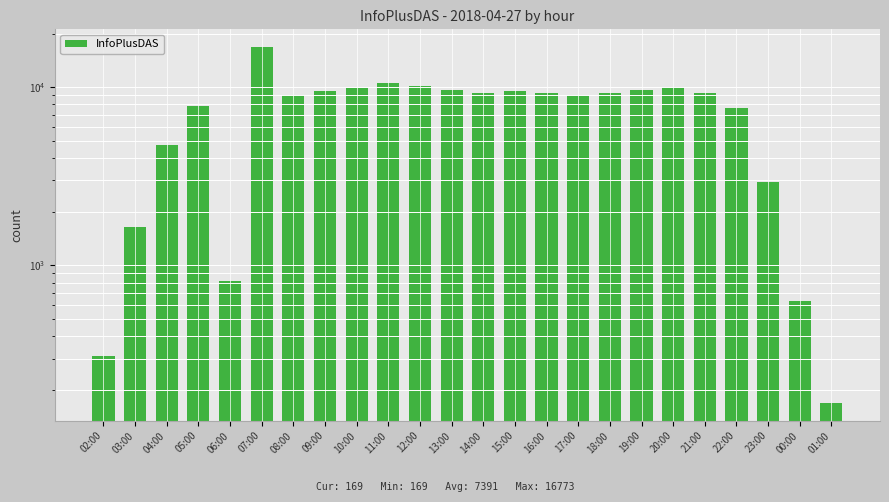

Rank the categories by value from highest to lowest.

07:00, 11:00, 12:00, 20:00, 10:00, 19:00, 13:00, 15:00, 09:00, 14:00, 21:00, 18:00, 16:00, 08:00, 17:00, 05:00, 22:00, 04:00, 23:00, 03:00, 06:00, 00:00, 02:00, 01:00